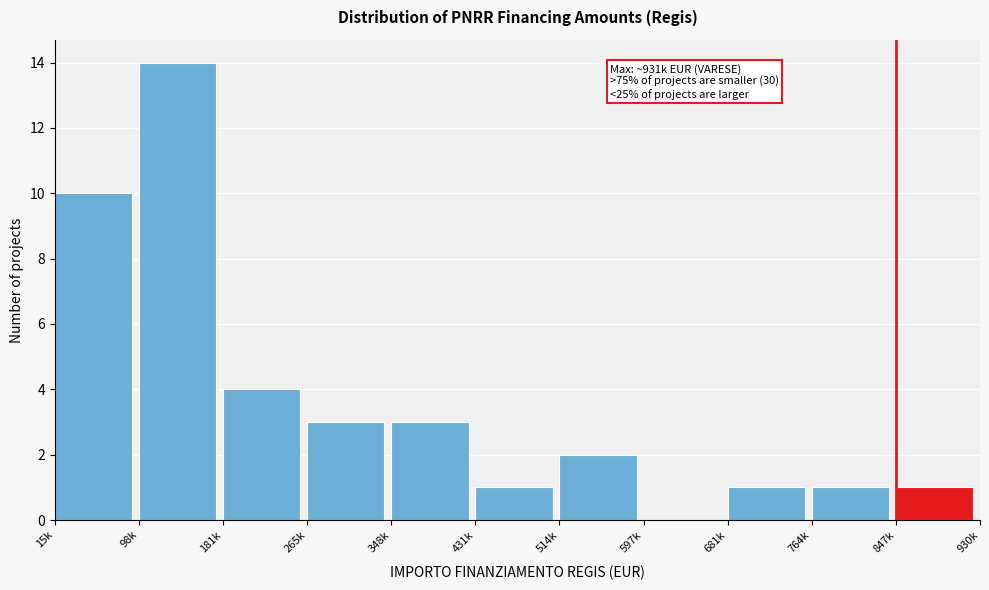

Reading left to right, what are all the values shown in this chart?

15k=10	98k=14	181k=4	265k=3	348k=3	431k=1	514k=2	597k=0	681k=1	764k=1	847k=1